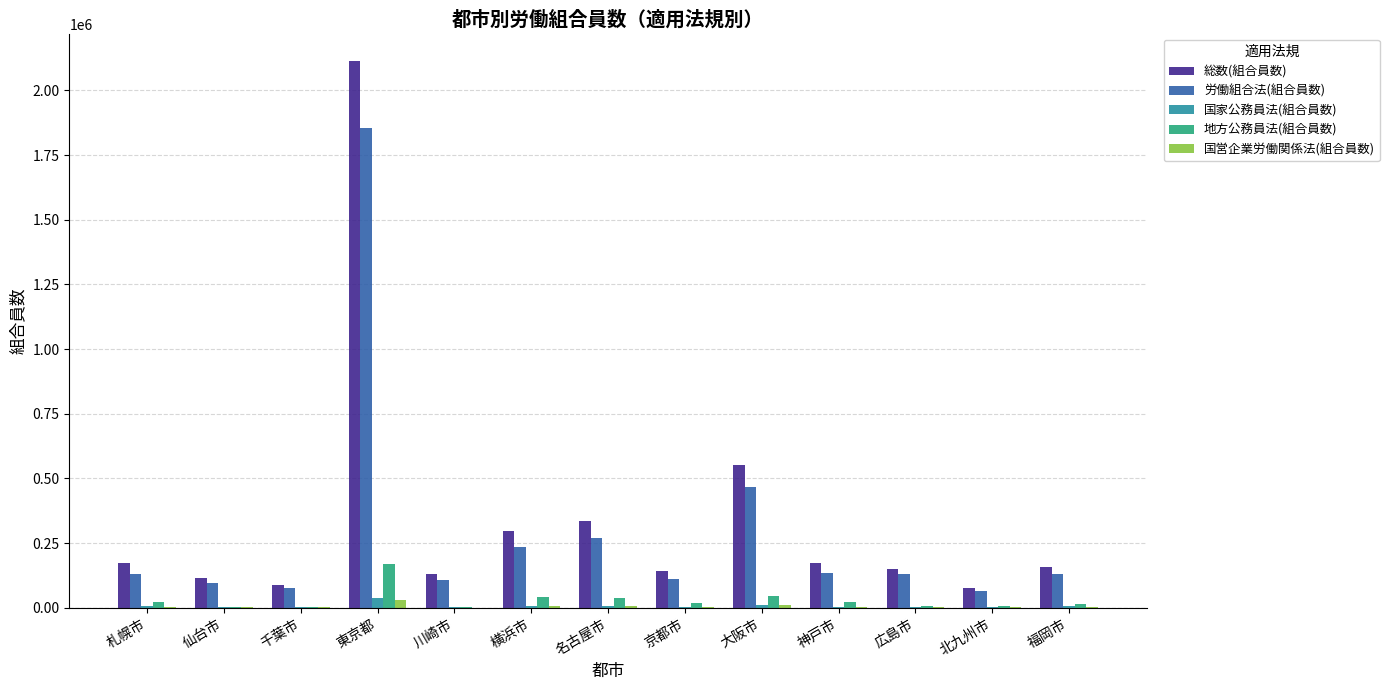

How many categories are shown in the chart?

13